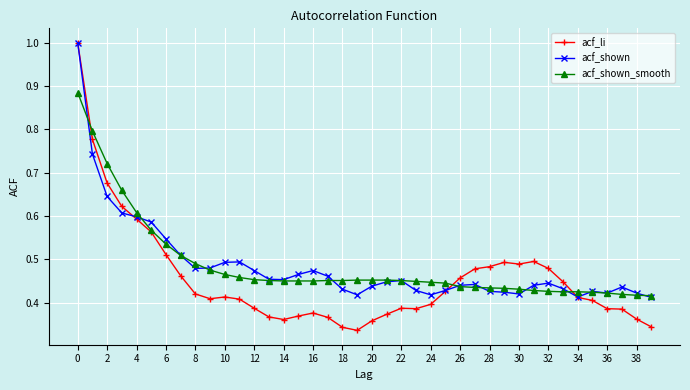

True or false: acf_li has more than 2 interior local peaks.

True